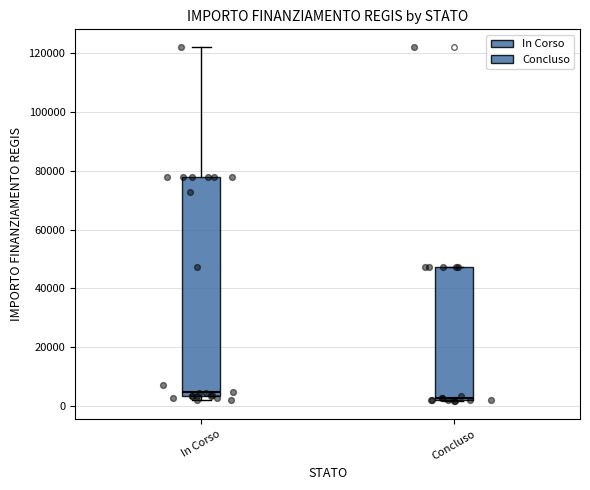

Reading left to right, read every box against the y-axis: the position of its median line, the range the box covers, and the ends of its whiskers. The values are not printed on the chart, so give them approximately, as read against the axis.

In Corso: median 4000 (just above the box's lower edge), box 4000 to 78000, whiskers 2000 to 122000
Concluso: median 2000, box 2000 to 48000, whiskers 2000 to 48000